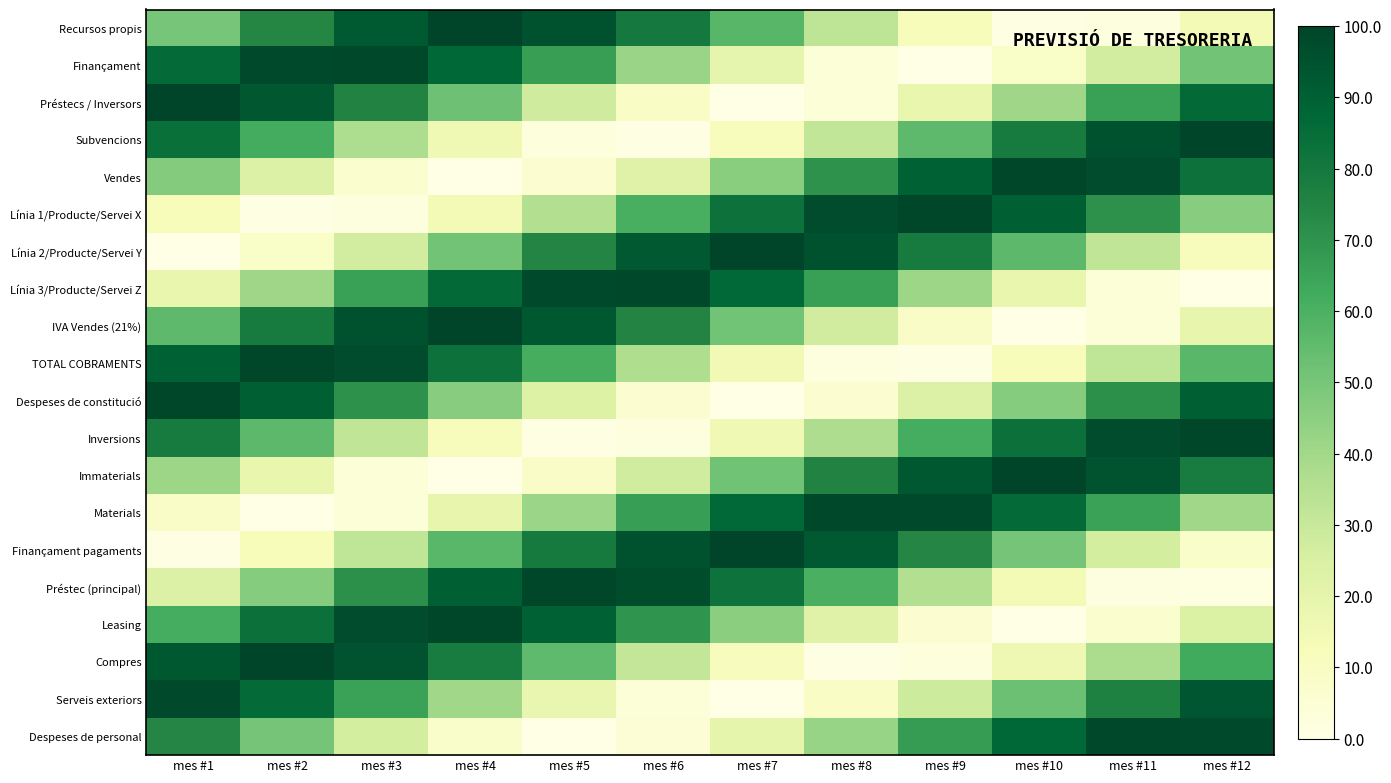

Rank the series at mes #1 from lowest to highest value.

Línia 2/Producte/Servei Y, Finançament pagaments, Materials, Línia 1/Producte/Servei X, Línia 3/Producte/Servei Z, Préstec (principal), Immaterials, Vendes, Recursos propis, IVA Vendes (21%), Leasing, Despeses de personal, Inversions, Subvencions, Finançament, TOTAL COBRAMENTS, Compres, Serveis exteriors, Despeses de constitució, Préstecs / Inversors